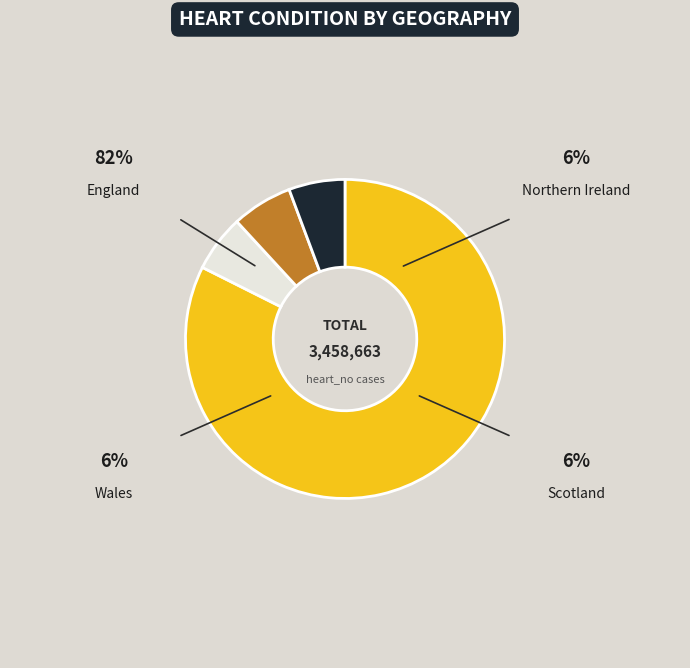

How many segments does this pie chart have?

4